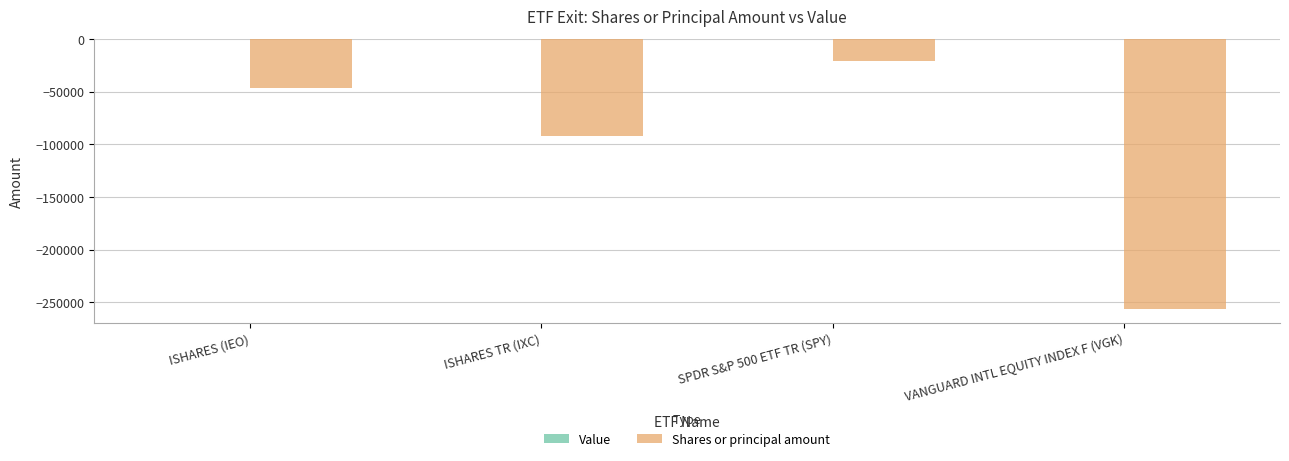

What is the minimum value shown in the chart?

-256617